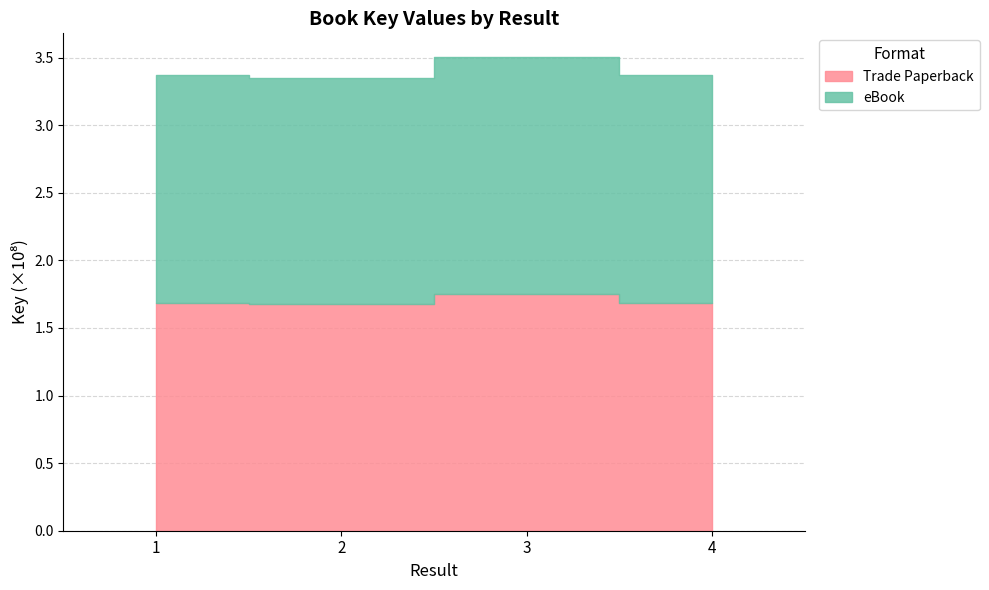

Reading right to left, list all the values displayed in this chart.

Trade Paperback: 4=168398656	3=175180196	2=167521476	1=168399385
eBook: 4=168398656	3=175180196	2=167521476	1=168399385